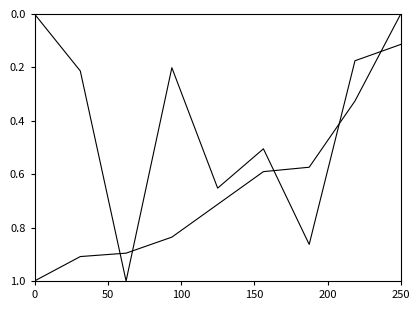

Reading right to left, extract all data points from this chart.

Value: 0.0	0.3	0.6	0.6	0.7	0.8	0.9	0.9	1.0
Shares or principal amount: 0.1	0.2	0.9	0.5	0.7	0.2	1.0	0.2	0.0